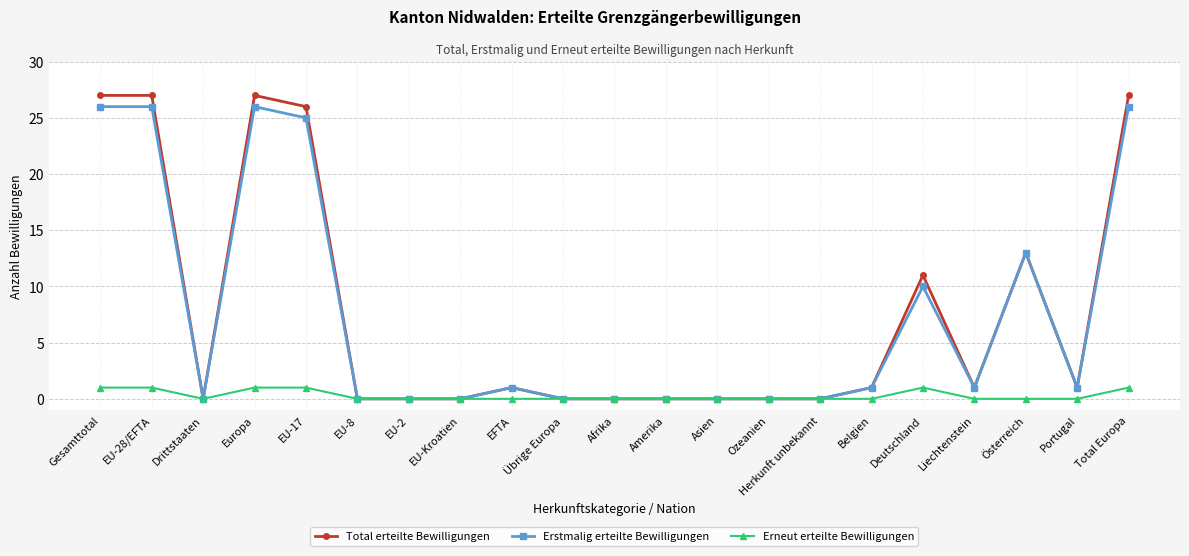

What is the maximum value shown in the chart?

27